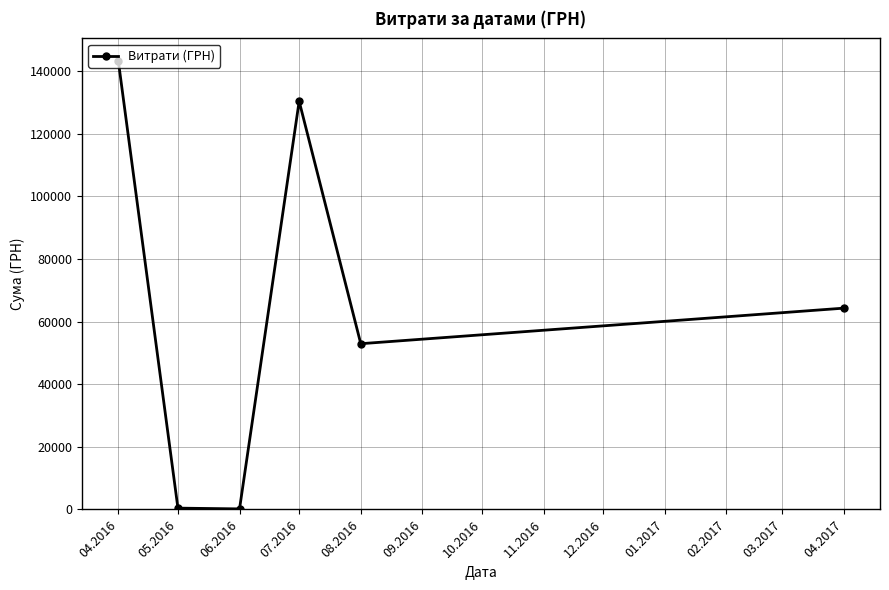

The value at 08.2016 is 52936.8. True or false?

True